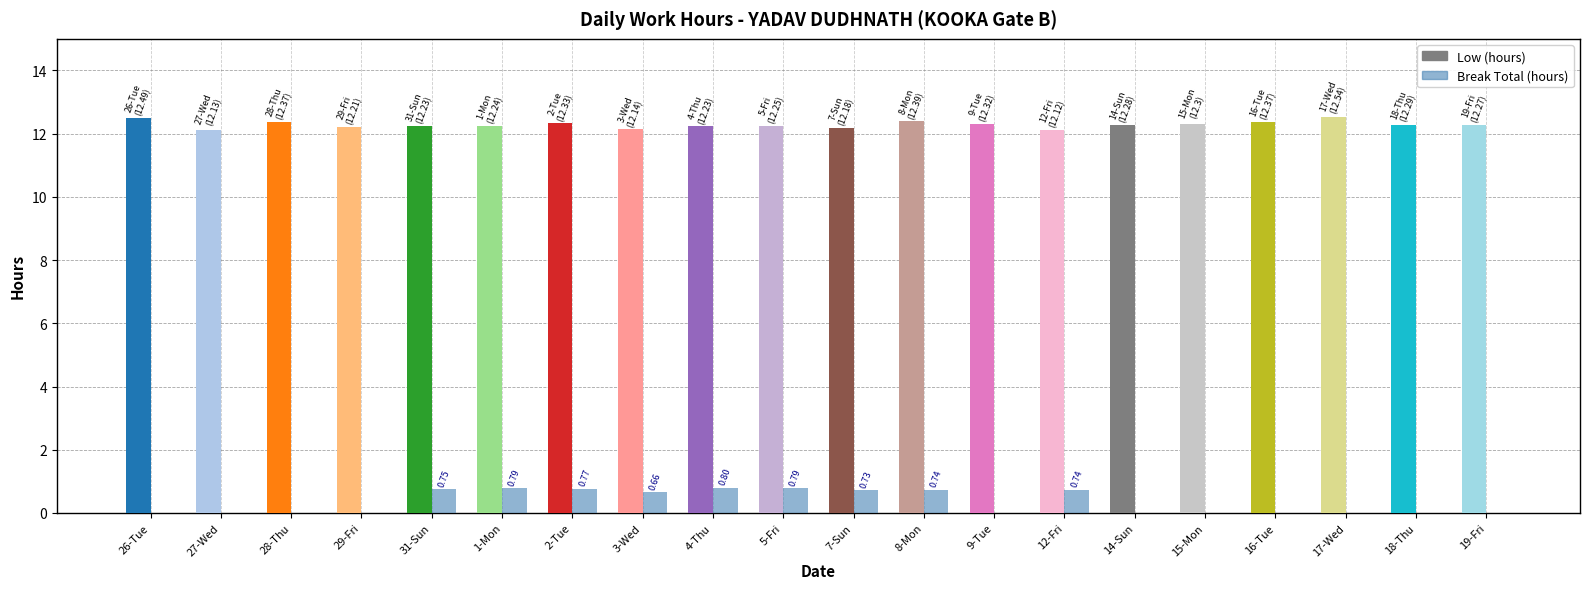

What is the total value across all series at 26-Tue?

12.5